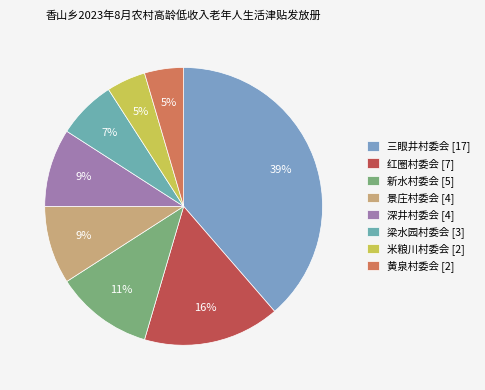

Is there any slice that represents more than half of the pie?

No